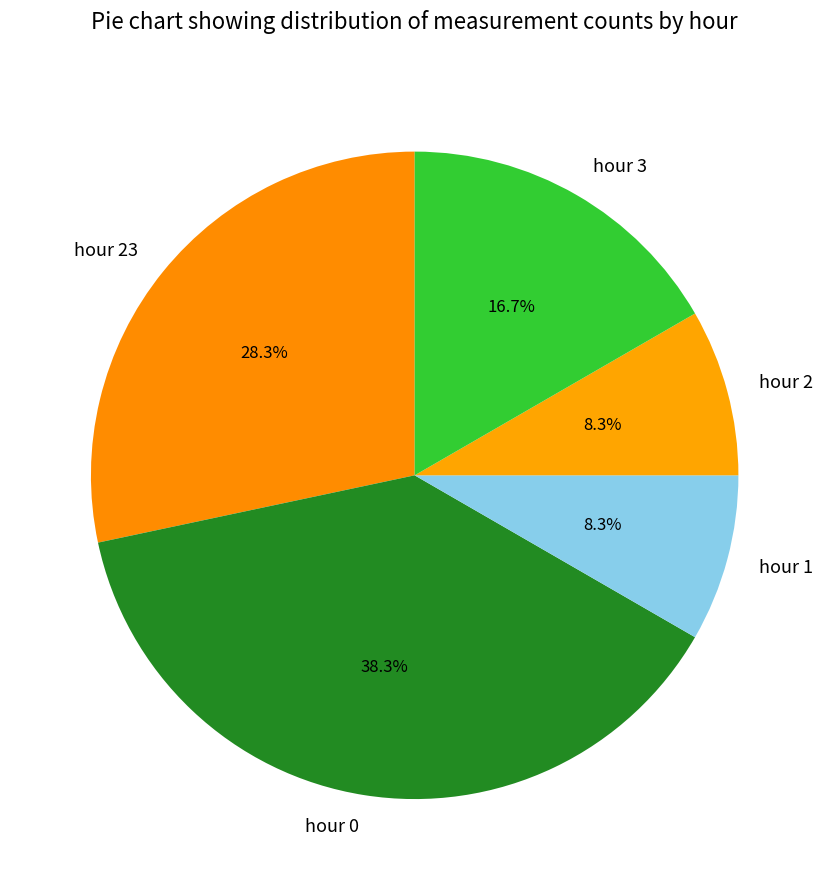

Does hour 23 account for over 50% of the chart?

No